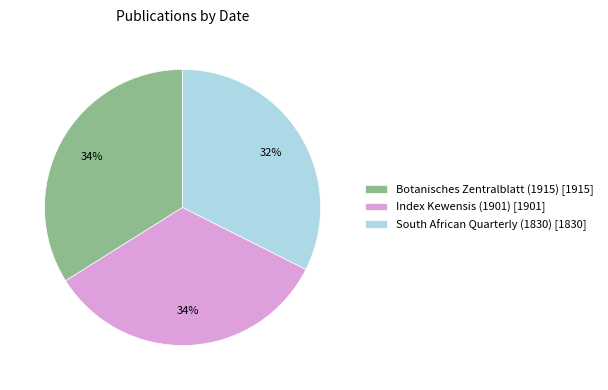

Is the sum of South African Quarterly (1830) [1830] and Botanisches Zentralblatt (1915) [1915] greater than half?

Yes